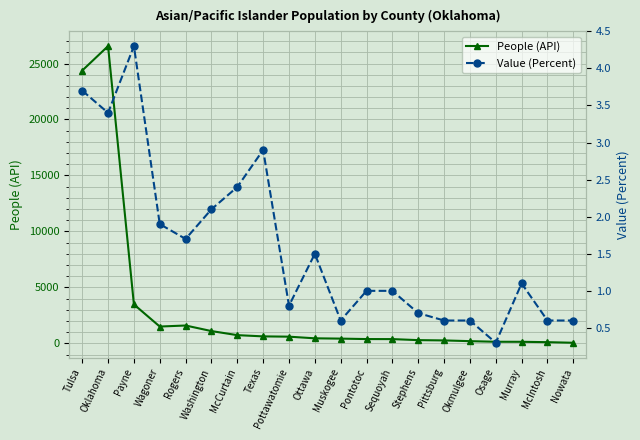

What is the label of the 12th point from the right?

Pottawatomie